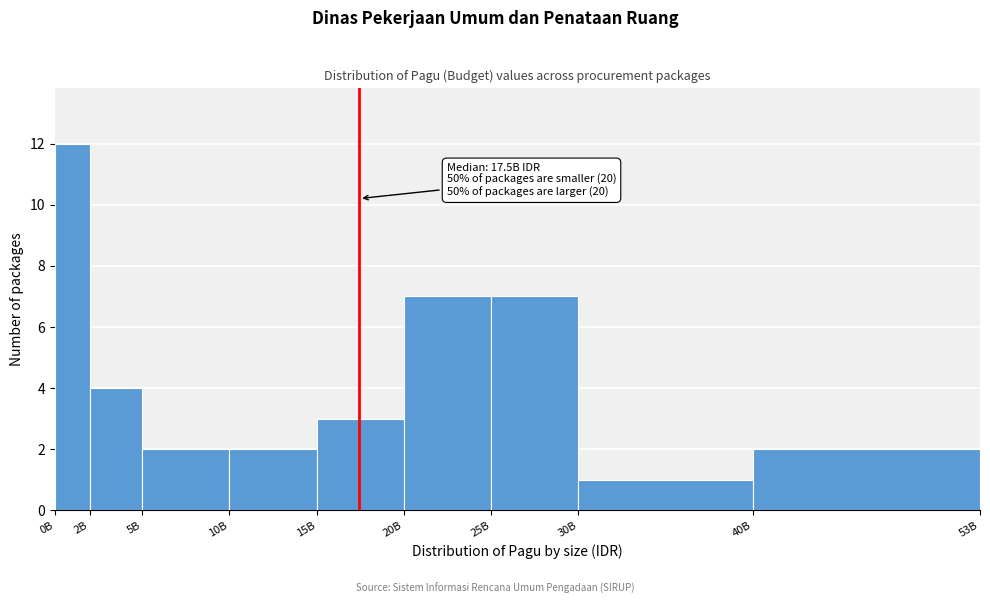

Reading left to right, what are all the values shown in this chart?

0B=12	2B=4	5B=2	10B=2	15B=3	20B=7	25B=7	30B=1	40B=2